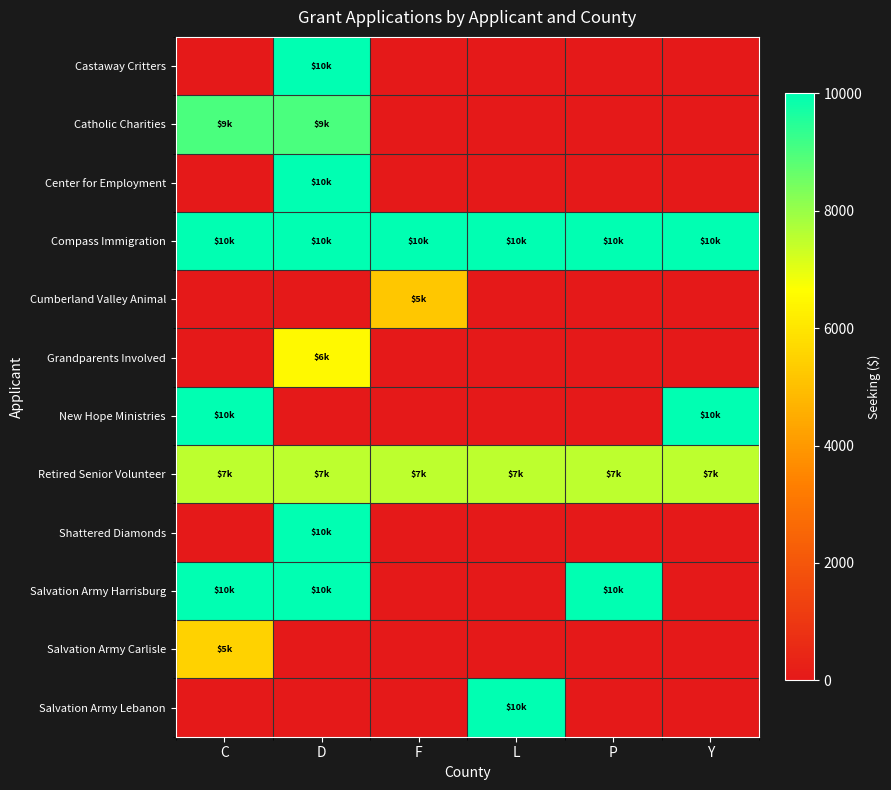

Between L and P, which is larger?

L